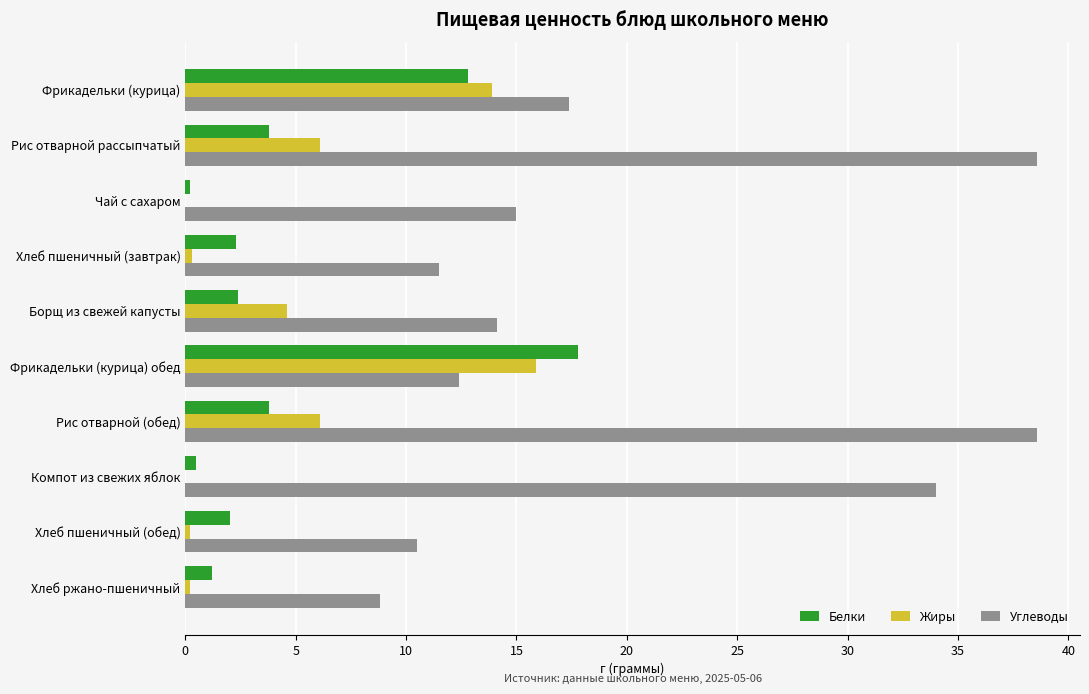

What is the greatest value displayed?

38.6